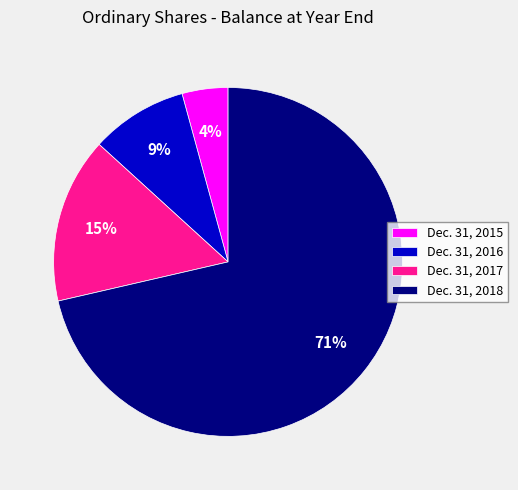

To the nearest percent, what percentage of the pie is Dec. 31, 2015?

4%